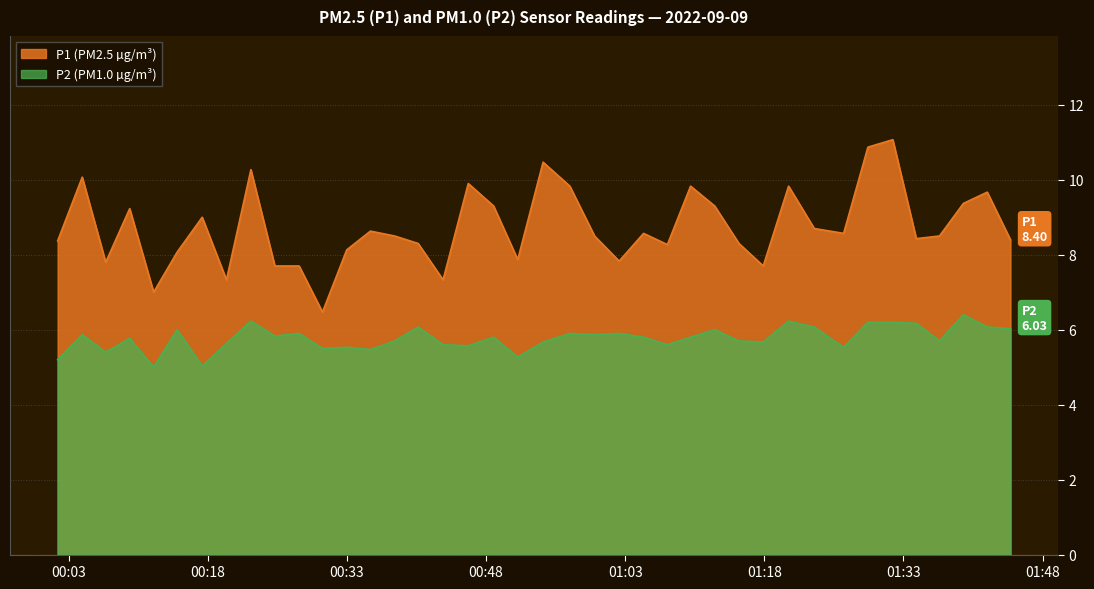

What is the average value of the P2 series?

5.8